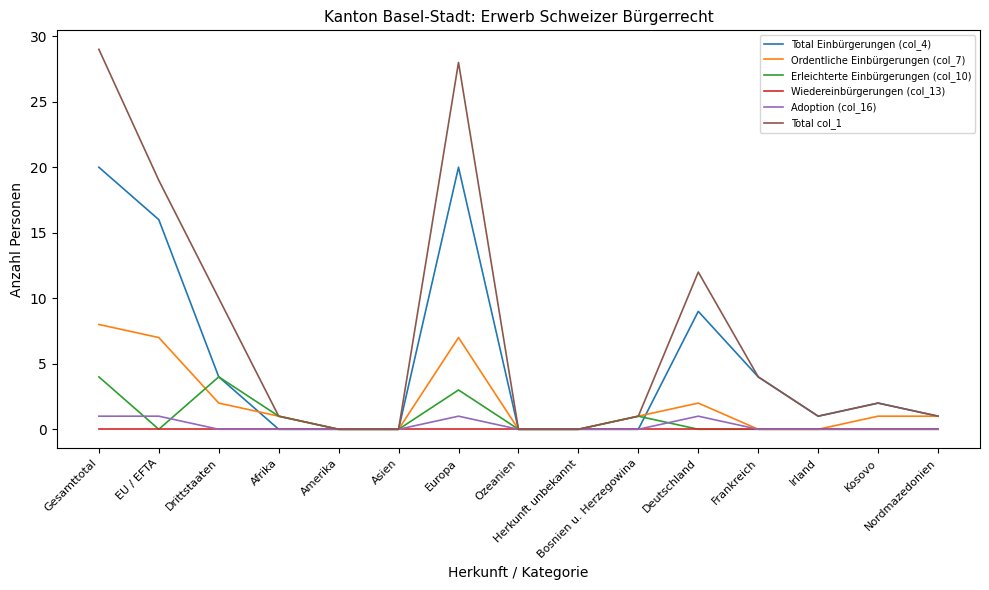

Which series has the widest spread of values?

Total col_1